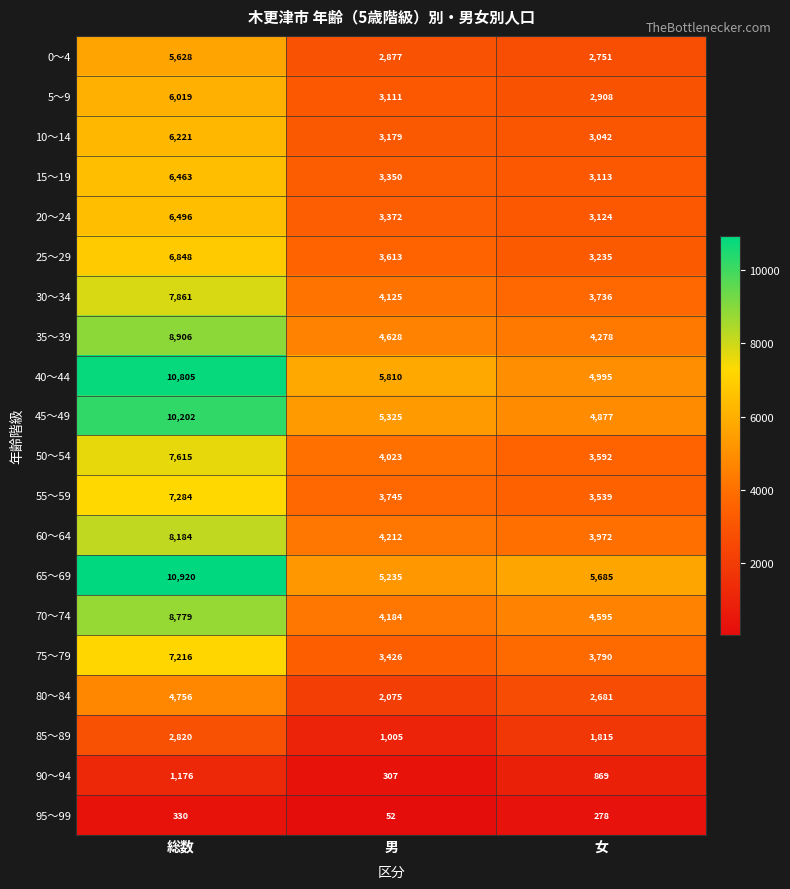

Which label corresponds to the smallest value in the chart?

男